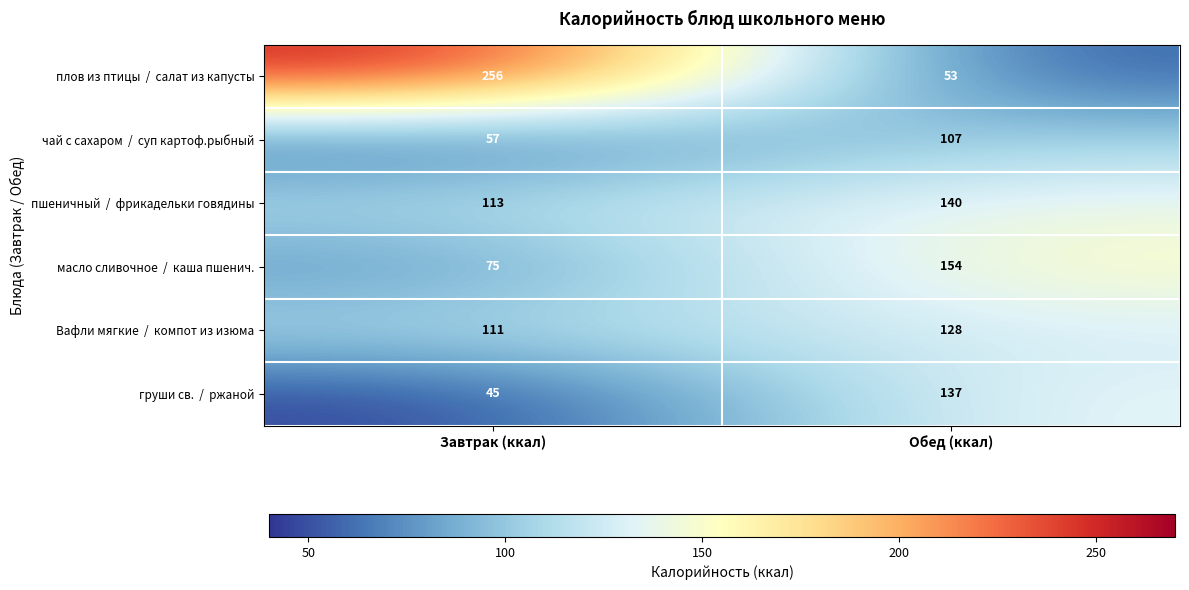

Which category has the highest value across all series?

Завтрак (ккал)